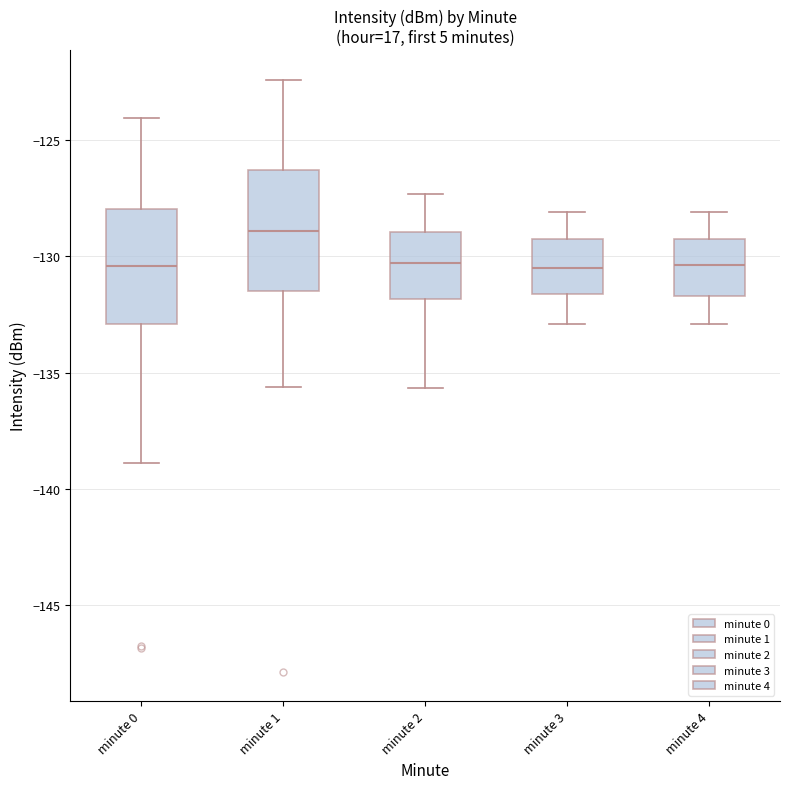

Where does the median line of the box for minute 1 sit on the y-axis? The values are not printed on the chart, so give them approximately, as read against the axis.

-129.0